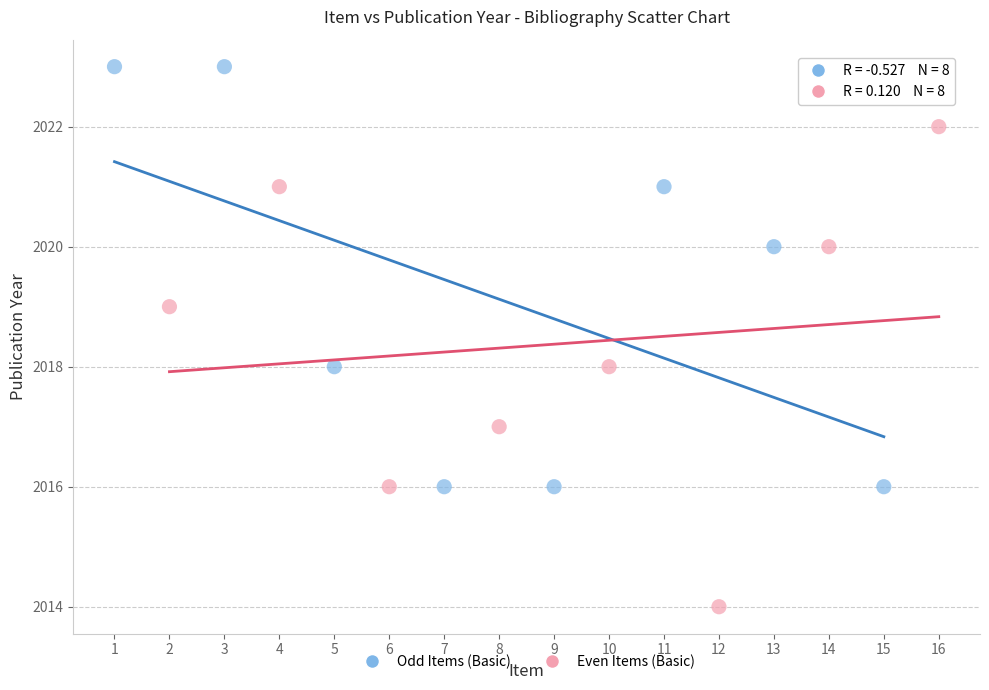

Which series reaches the minimum Y coordinate?

Even Items (Basic)